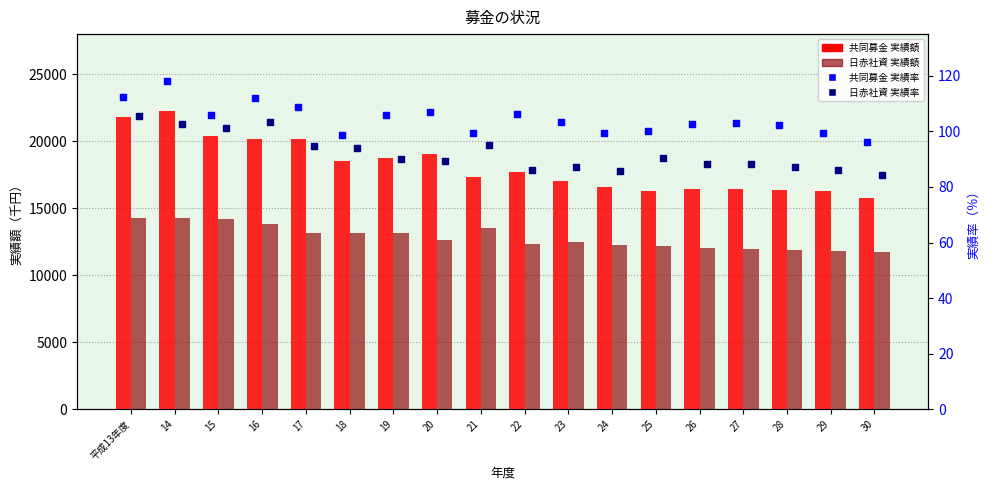

Which series contains the highest Y value?

共同募金_実績額